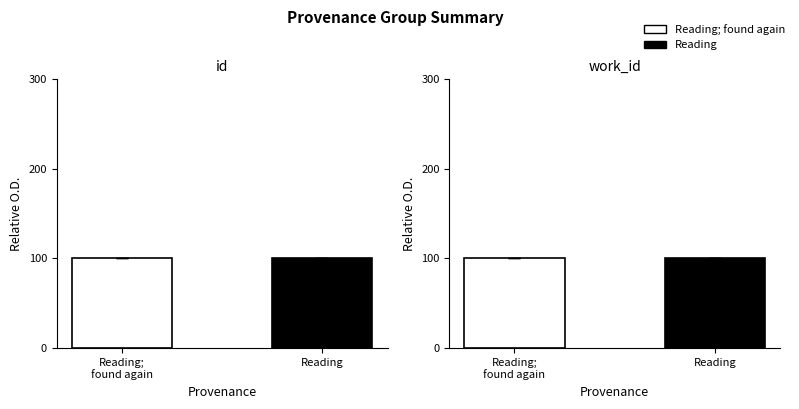

Reading left to right, list all the values displayed in this chart.

id: 100.0	100.0
work_id: 100.0	100.0